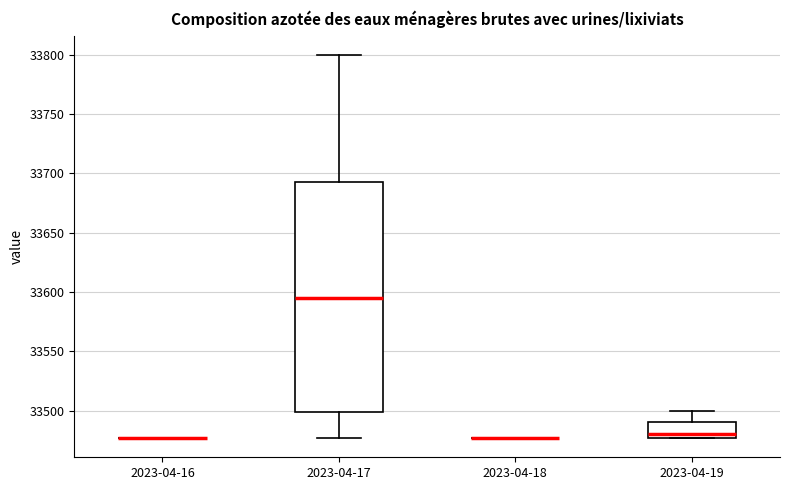

Comparing the boxes themselves (not the whiskers), which one is the tallest?

2023-04-17